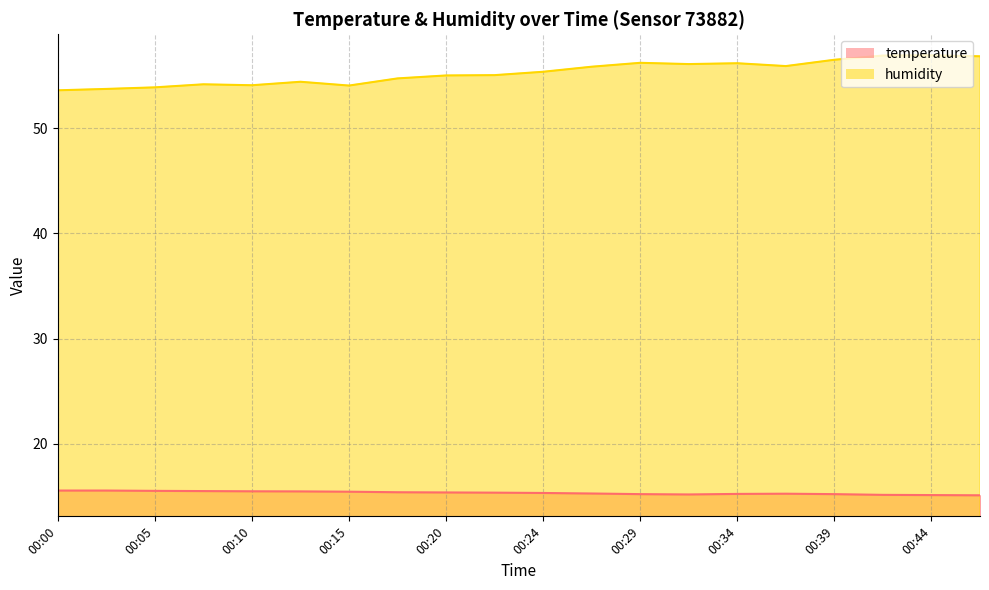

At how many categories does at least one series exceed 44?

20